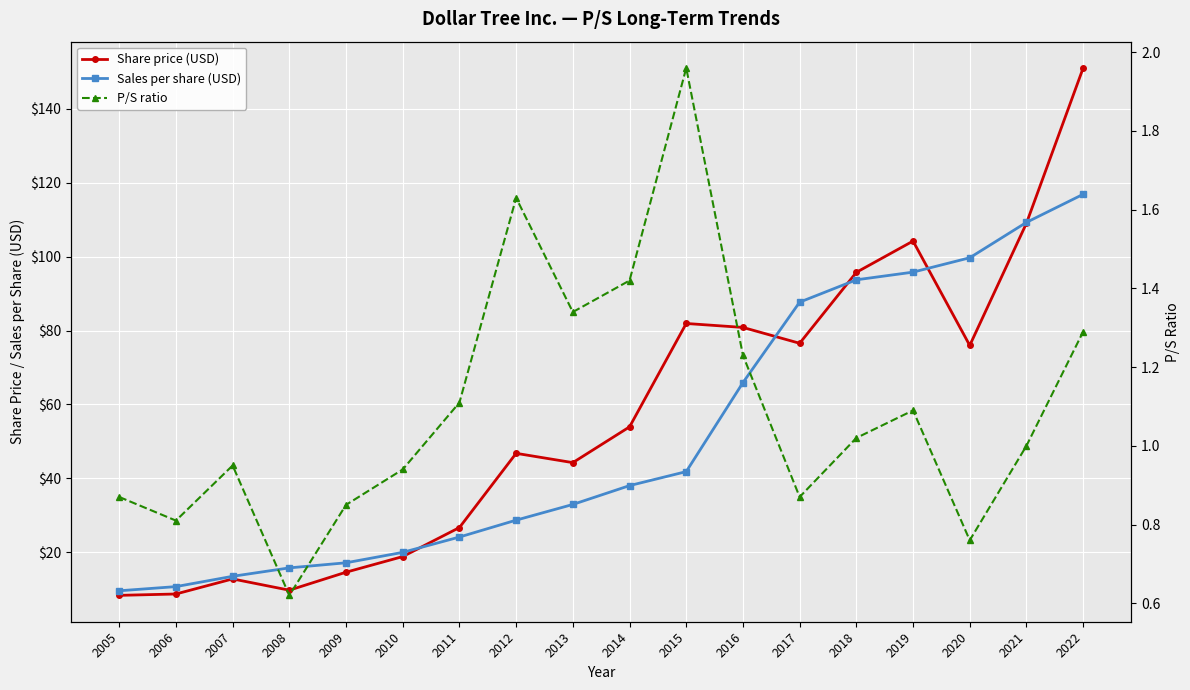

True or false: P/S ratio and Sales per share (USD) cross at least once.

False